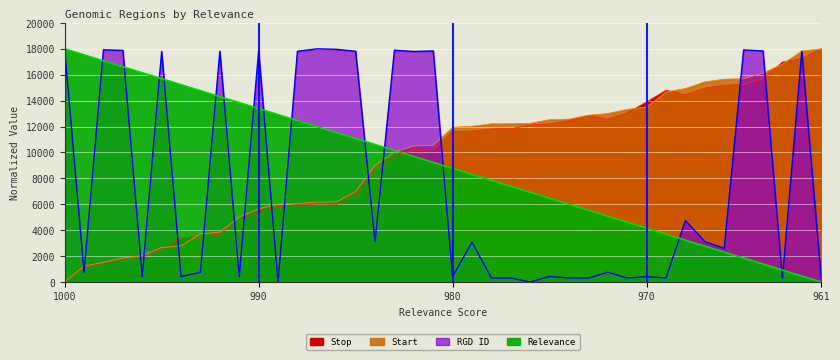

At which category does RGD ID reach its first local valley?

999